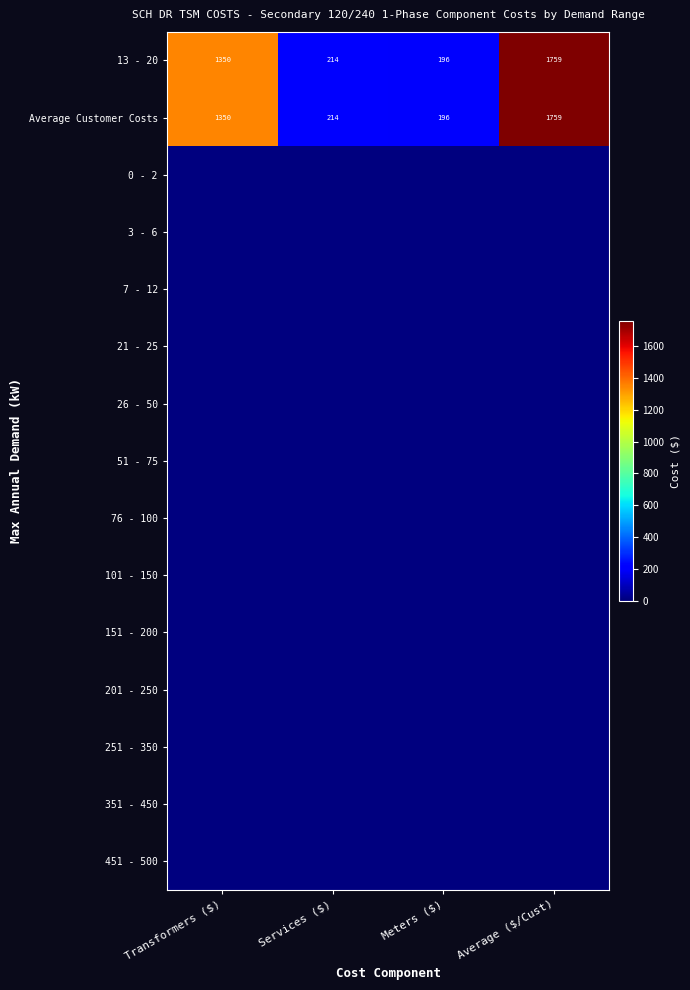

Read the Average Customer Costs value at Transformers ($), to the nearest 50.

1350